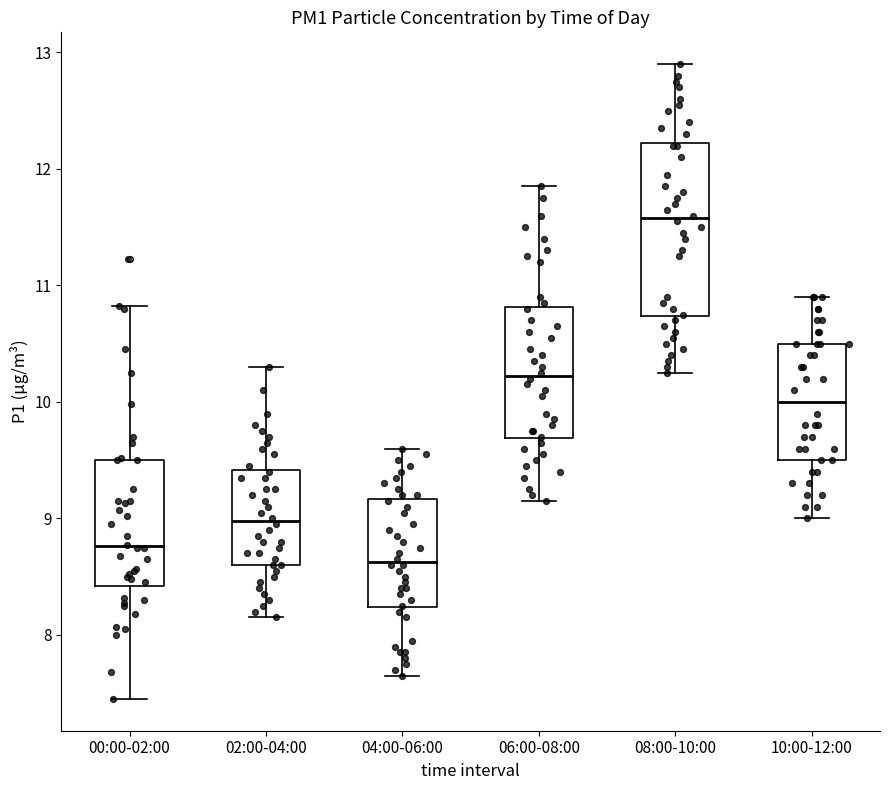

Reading left to right, transcribe this box plot: for each box, give where its median line is, the range the box spans, and where its two whiskers end, as read against the y-axis. The values are not printed on the chart, so give them approximately, as read against the axis.

00:00-02:00: median 8.8, box 8.4 to 9.5, whiskers 7.5 to 10.8
02:00-04:00: median 9.0, box 8.6 to 9.4, whiskers 8.2 to 10.3
04:00-06:00: median 8.6, box 8.2 to 9.2, whiskers 7.7 to 9.6
06:00-08:00: median 10.2, box 9.7 to 10.8, whiskers 9.2 to 11.9
08:00-10:00: median 11.6, box 10.7 to 12.2, whiskers 10.3 to 12.9
10:00-12:00: median 10.0, box 9.5 to 10.5, whiskers 9.0 to 10.9